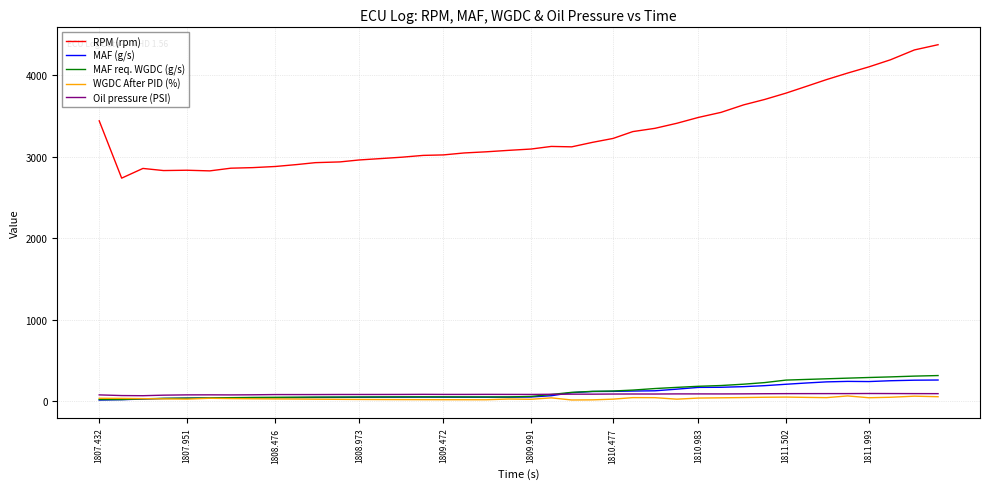

What is the highest value of the RPM (rpm) series?

4372.0